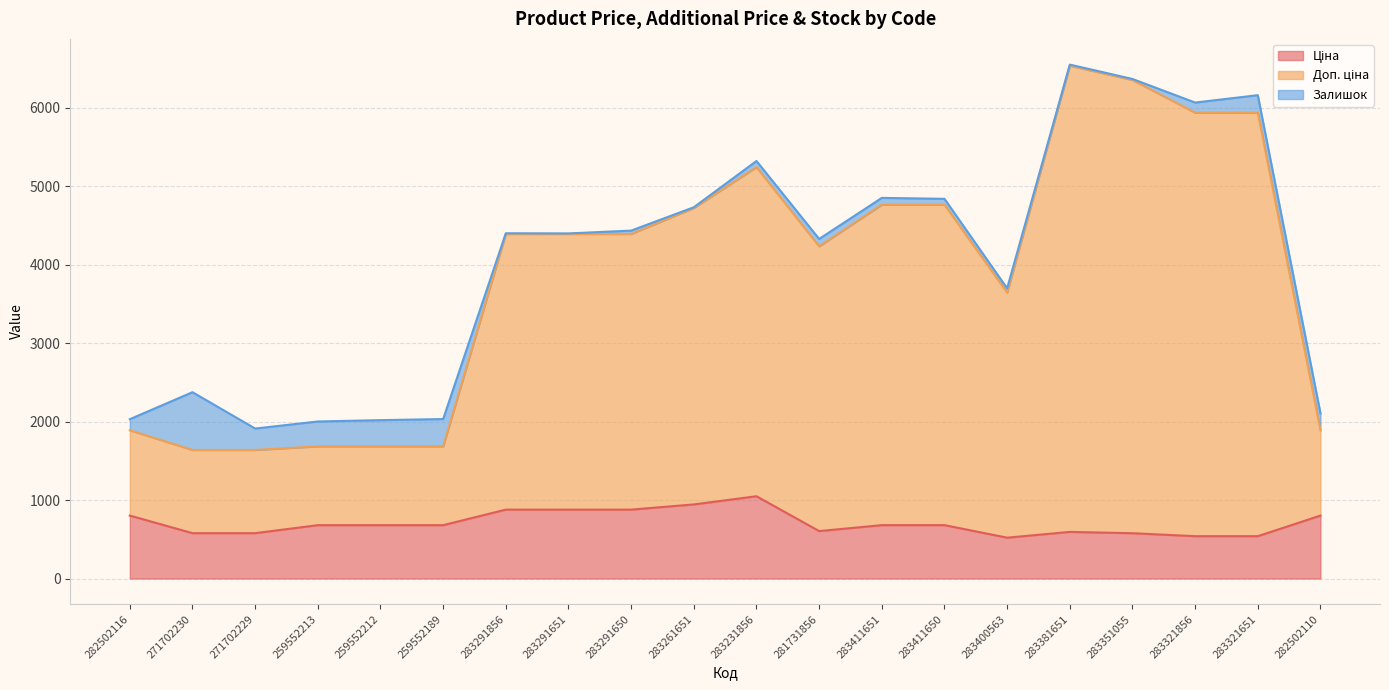

In Ціна, how many points are higher than both neighbors (excluding endpoints)?

2